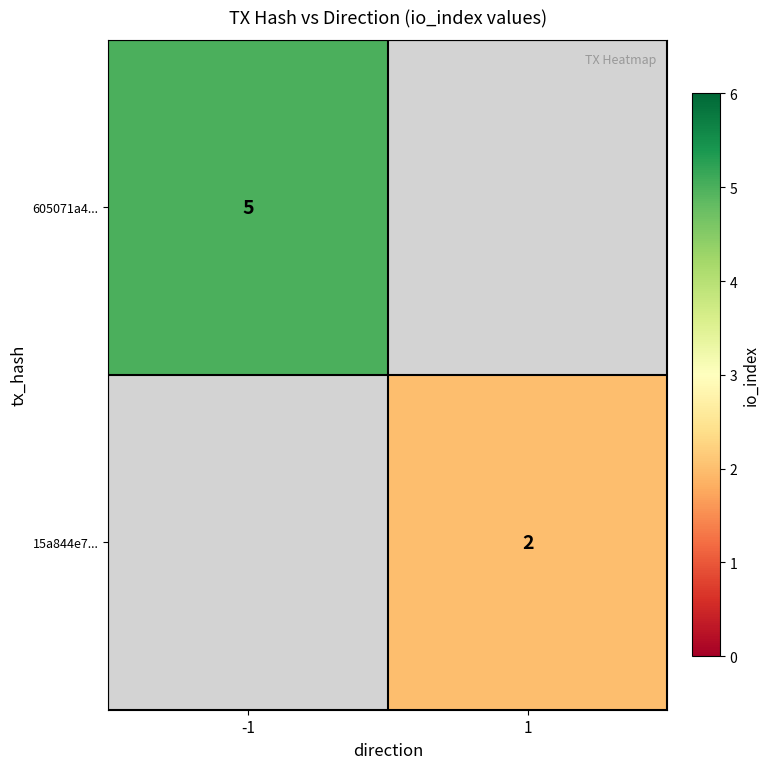

The value of 15a844e7... at 1 is 1. True or false?

False